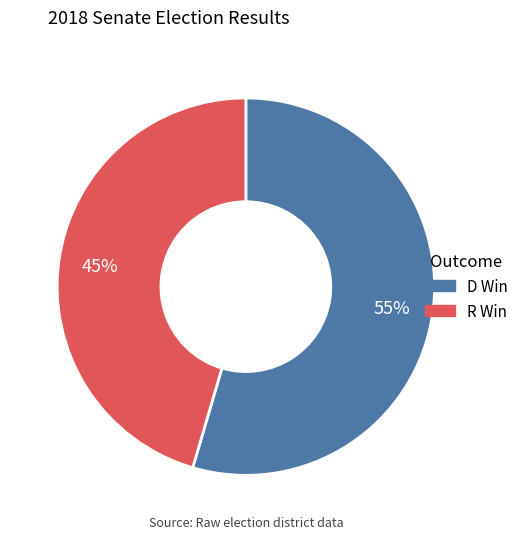

Is R Win the majority of the pie?

No